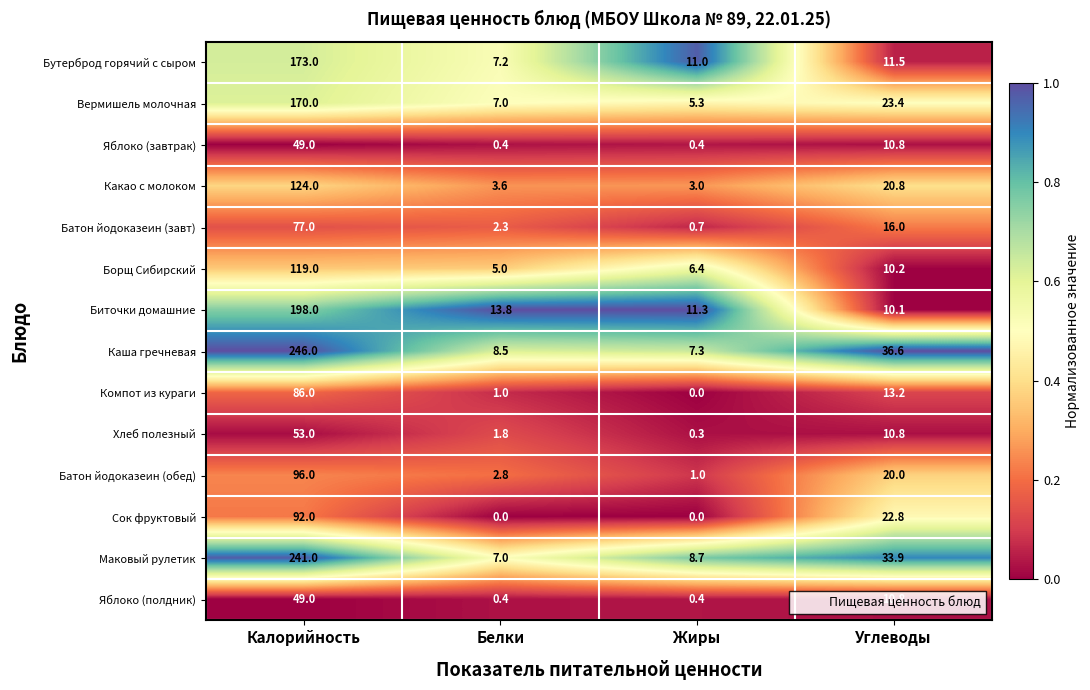

What is the spread (max minus min) of values at Жиры?

11.3